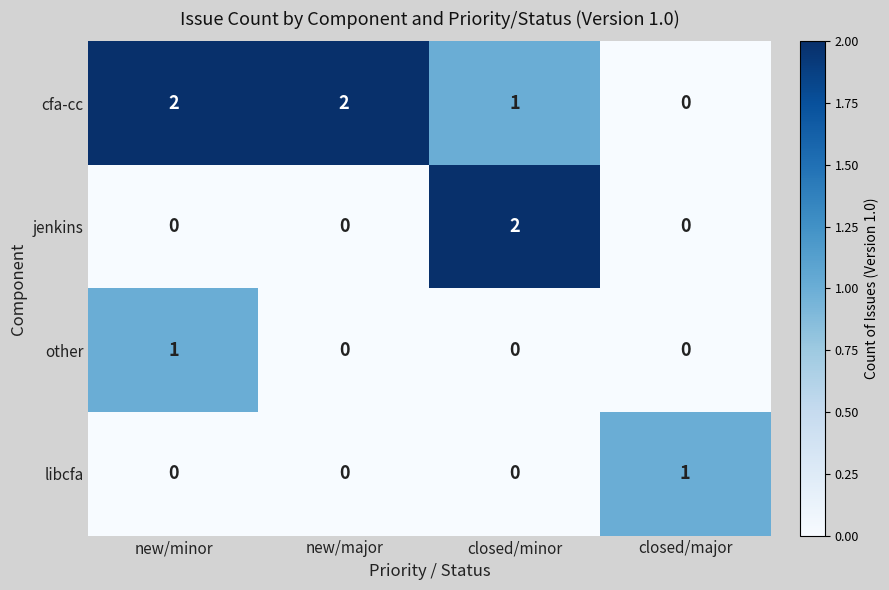

At which label does other reach its peak?

new/minor